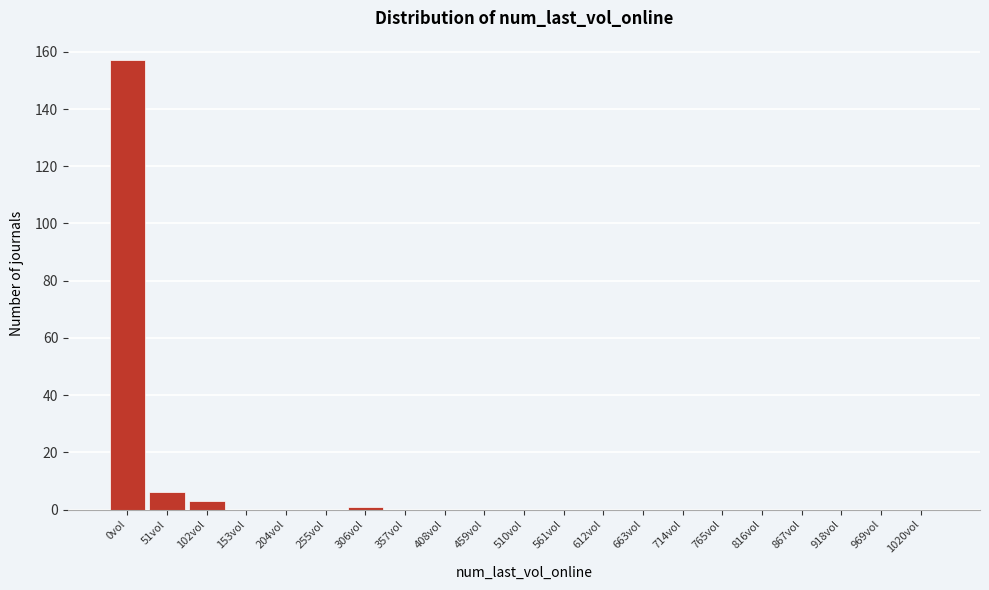

Reading left to right, what are all the values shown in this chart?

0vol=157	51vol=6	102vol=3	153vol=0	204vol=0	255vol=0	306vol=1	357vol=0	408vol=0	459vol=0	510vol=0	561vol=0	612vol=0	663vol=0	714vol=0	765vol=0	816vol=0	867vol=0	918vol=0	969vol=0	1020vol=0